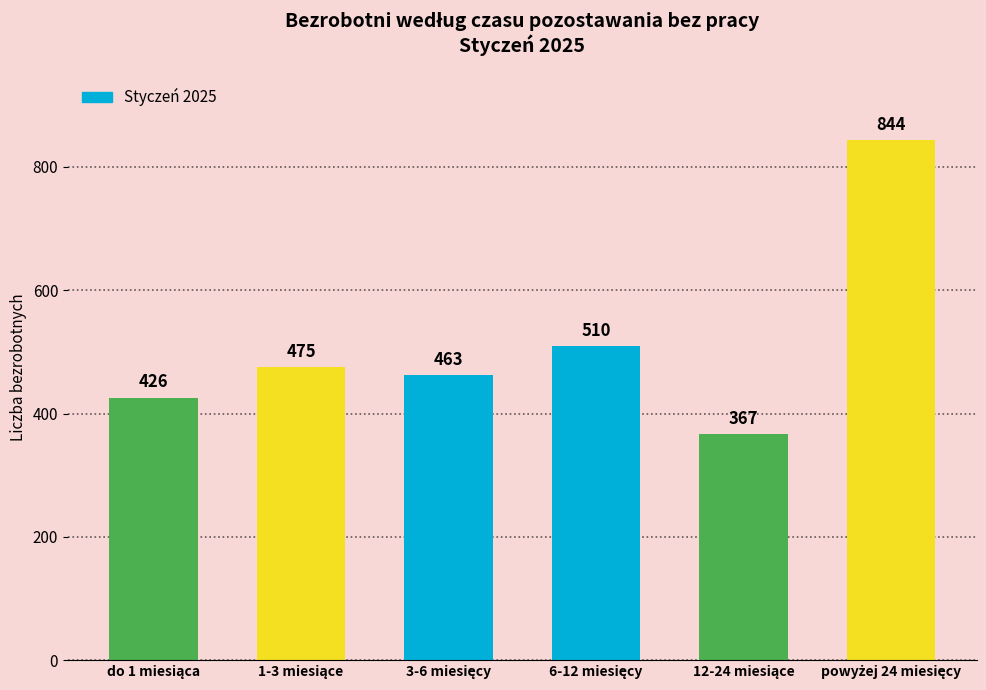

What is the average value?

514